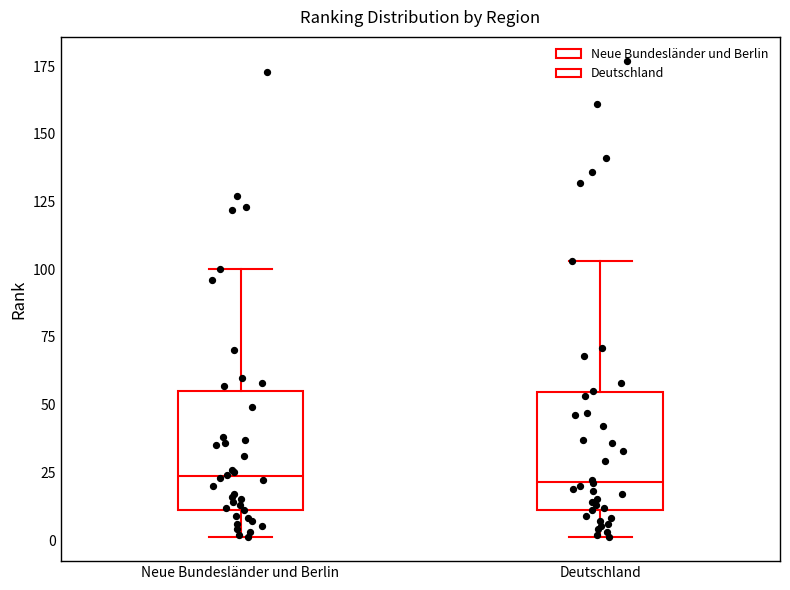

Reading left to right, read every box against the y-axis: the position of its median line, the range the box covers, and the ends of its whiskers. The values are not printed on the chart, so give them approximately, as read against the axis.

Neue Bundesländer und Berlin: median 25, box 10 to 55, whiskers 0 to 100
Deutschland: median 20, box 10 to 55, whiskers 0 to 105